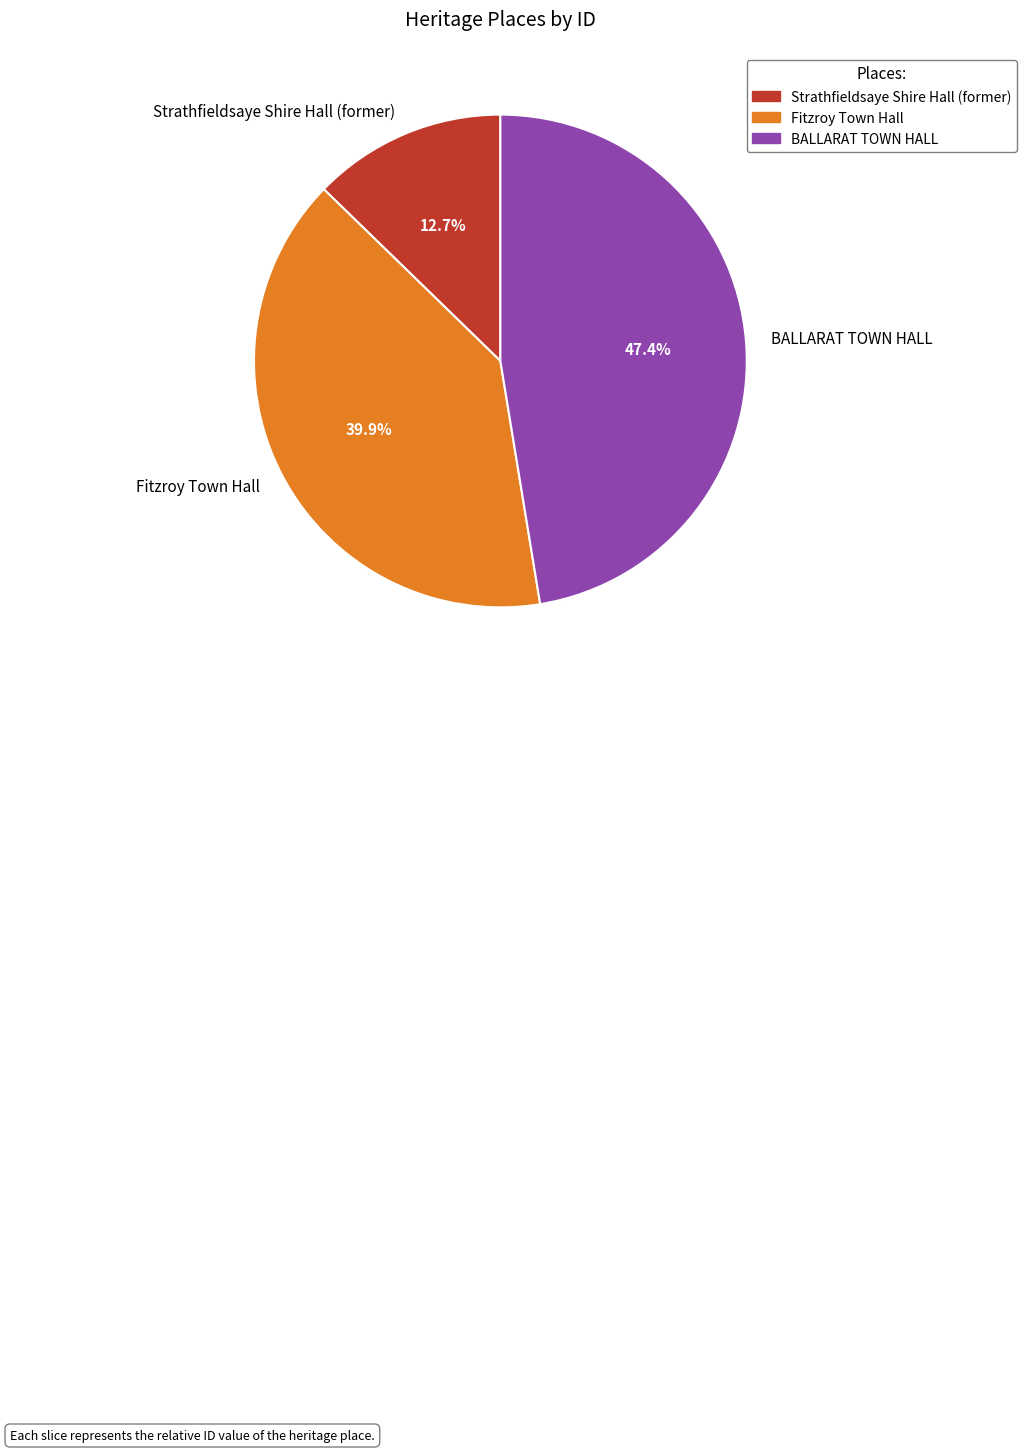

Approximately how many times larger is the value at Strathfieldsaye Shire Hall (former) compared to Fitzroy Town Hall?

0.3